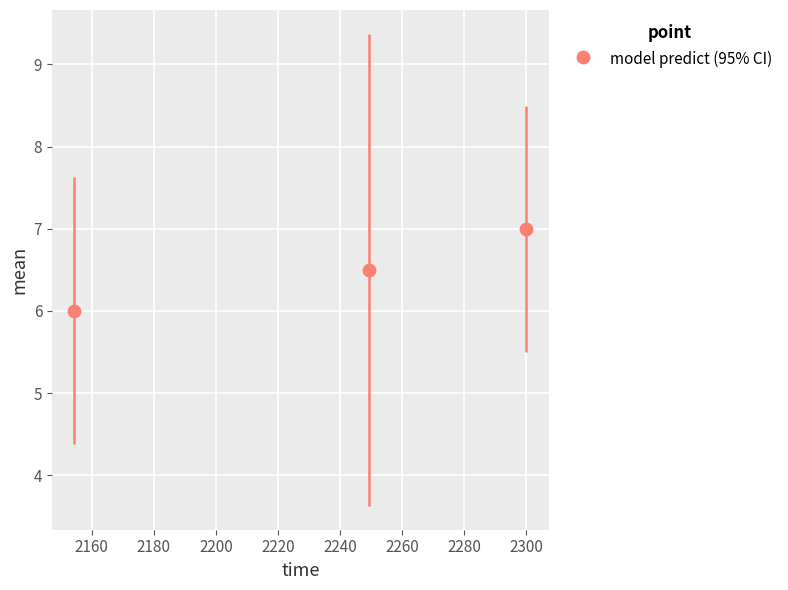

What is the average Y value?

6.5